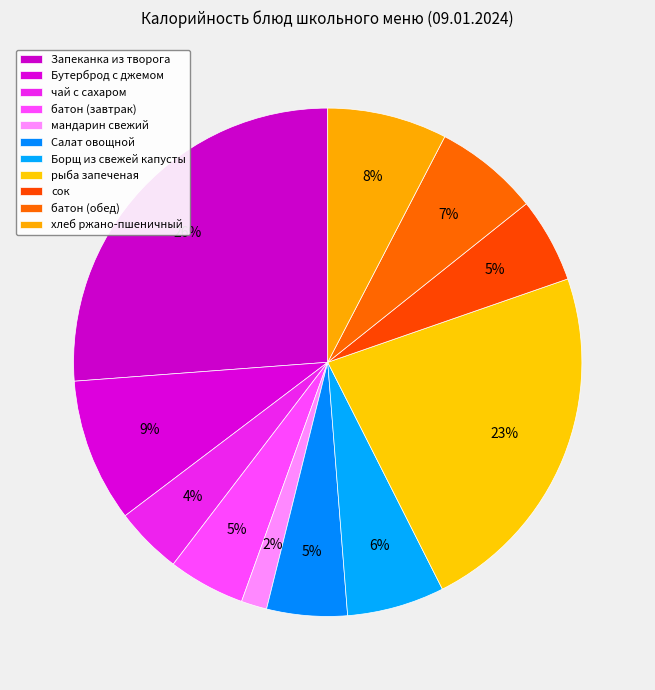

How many segments does this pie chart have?

11